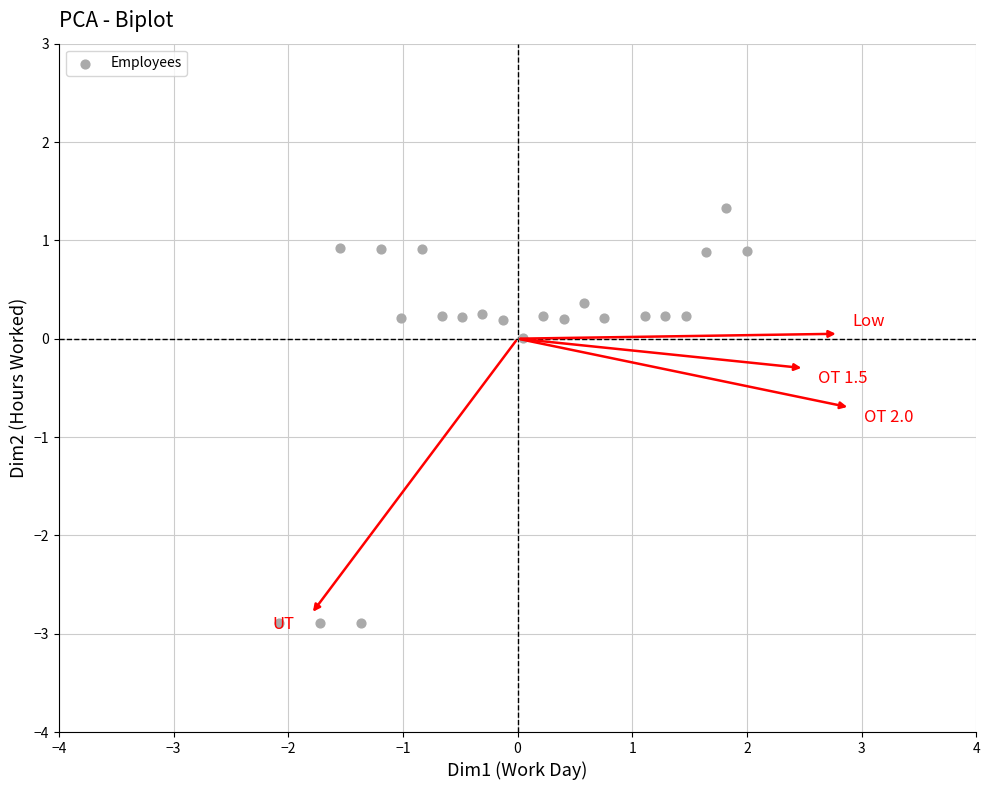

What is the range of Y values (max minus min)?

4.2